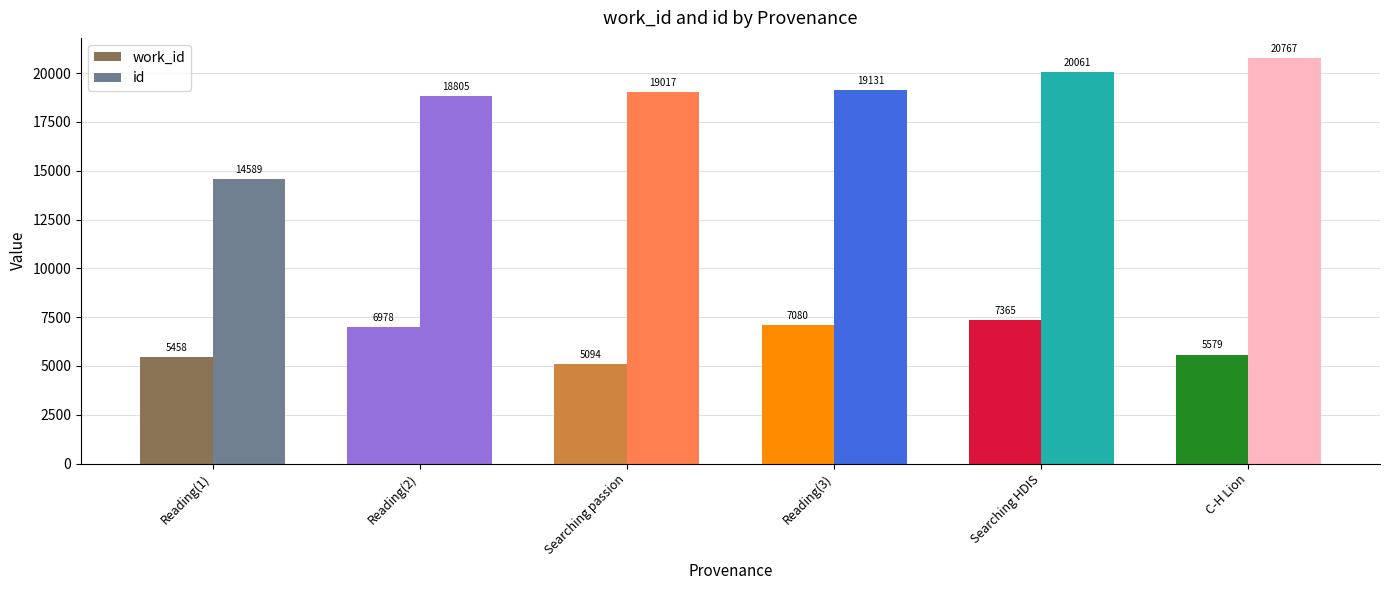

The id series shows 20061 at Searching HDIS. True or false?

True